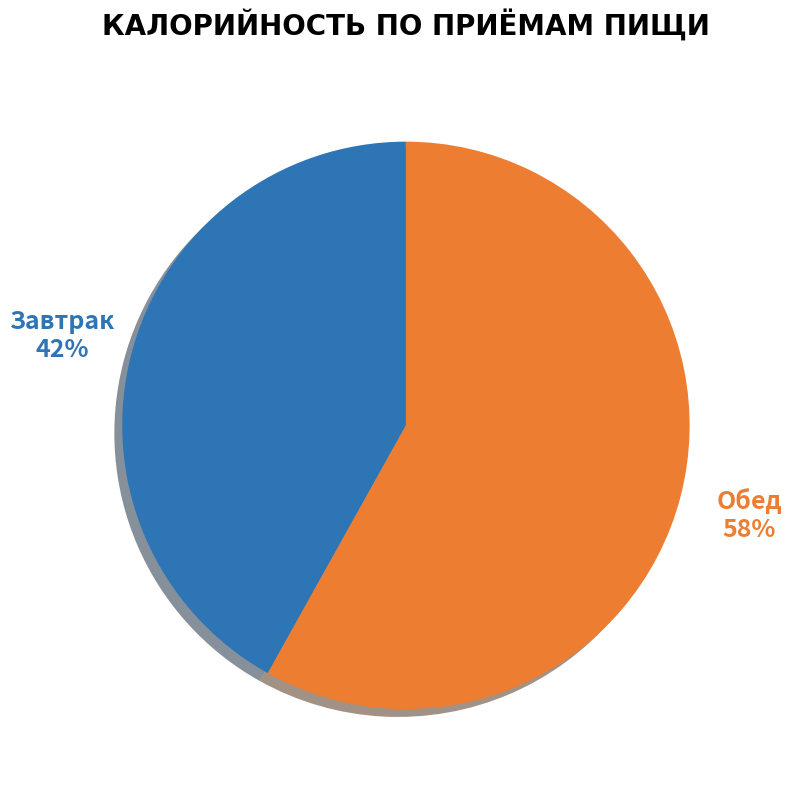

To the nearest percent, what is the average slice percentage?

50%